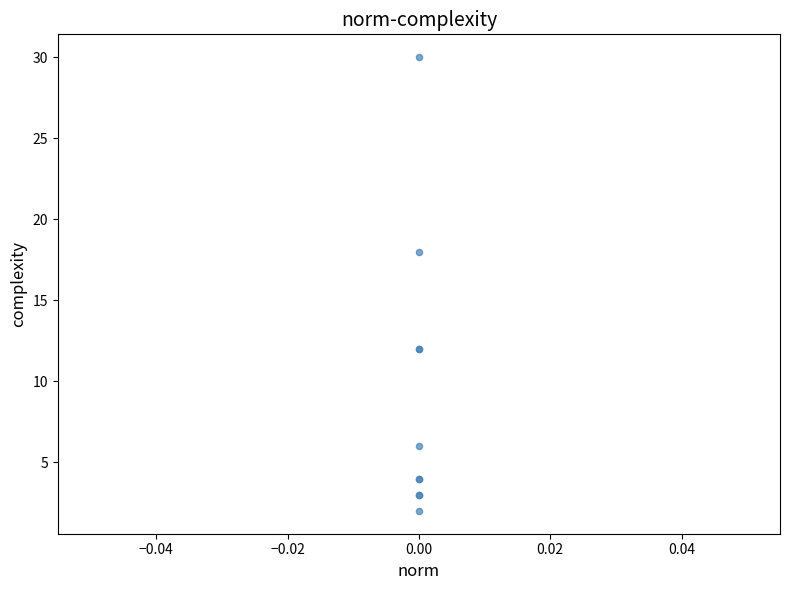

What Y value in the scatter plot is closest to 16?

18